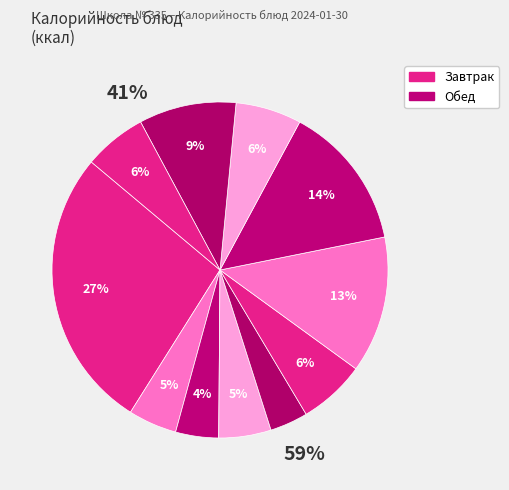

Which slice is the smallest?

Салат из капусты с огурцом